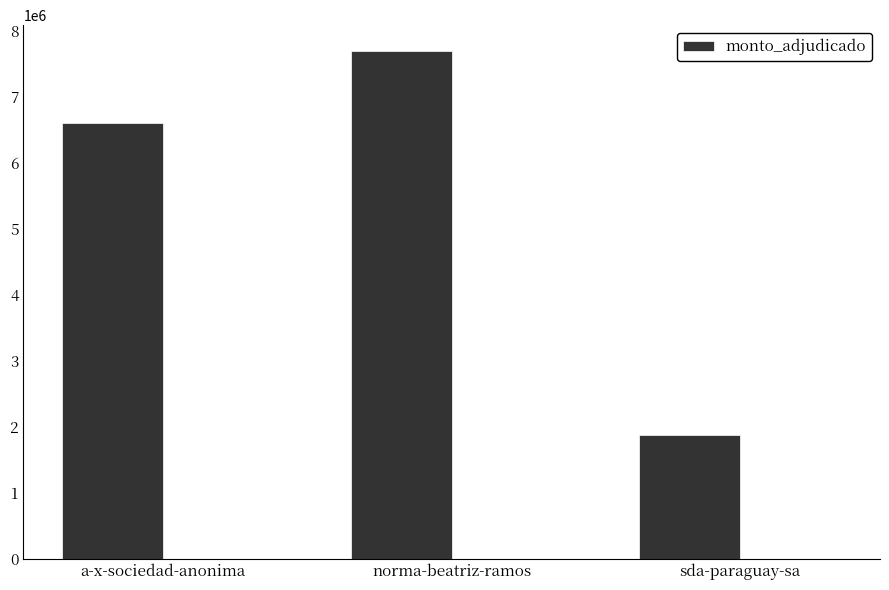

Approximately how many times larger is the value at norma-beatriz-ramos compared to a-x-sociedad-anonima?

1.2